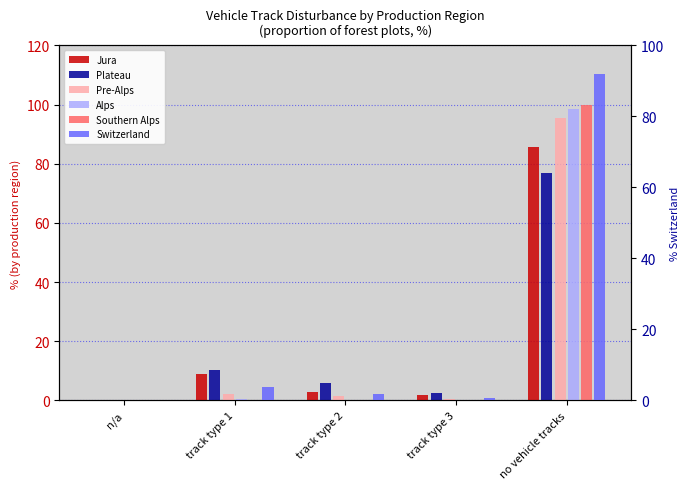

What is the difference between the Switzerland values at no vehicle tracks and track type 2?

90.1